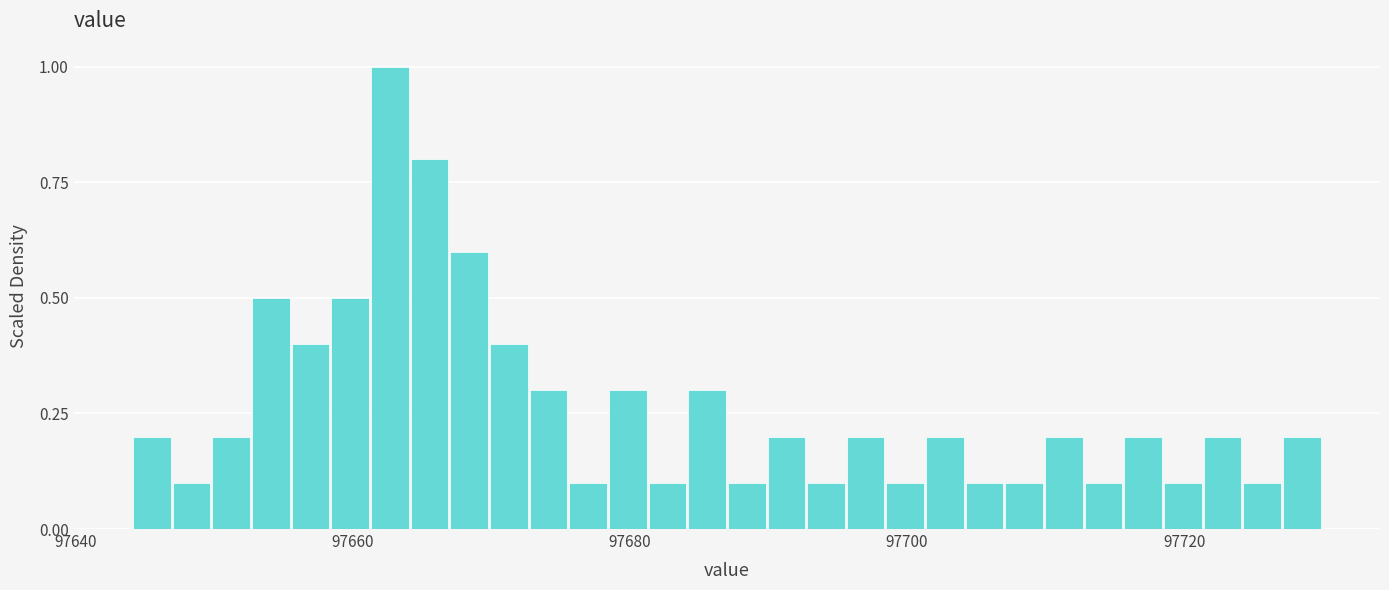

Around what value on the x-axis is the tallest bar? Give the approximate position of its centre, as read against the axis.

97662